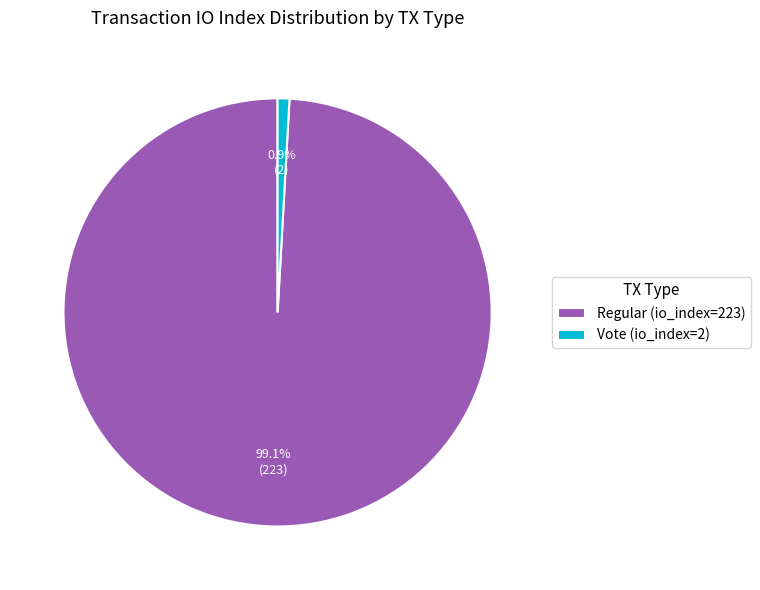

What is the largest slice in the pie chart?

Regular (io_index=223)